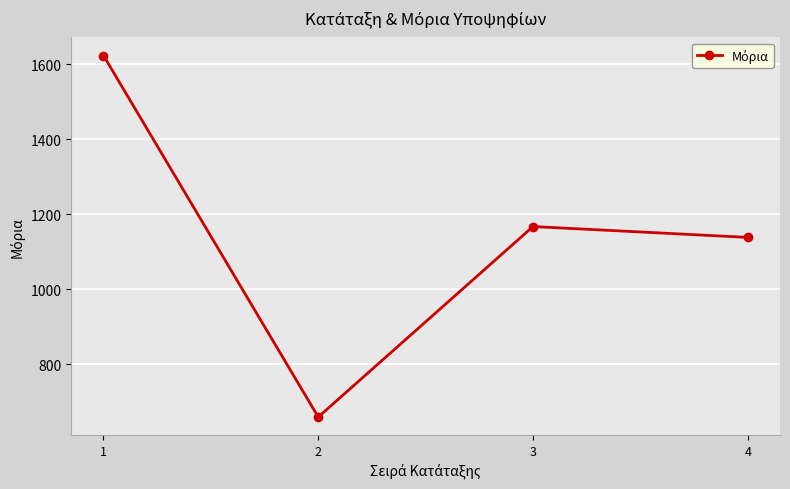

Between 2 and 3, which is larger?

3